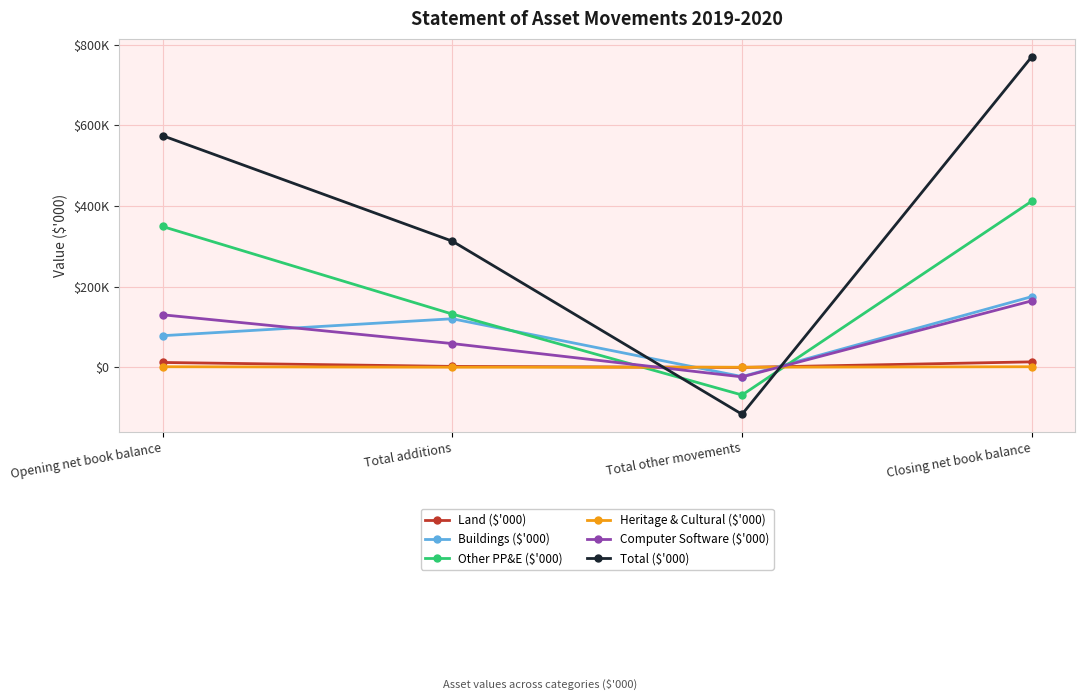

Rank the series by their maximum value, from lowest to highest.

Heritage & Cultural ($'000), Land ($'000), Computer Software ($'000), Buildings ($'000), Other PP&E ($'000), Total ($'000)